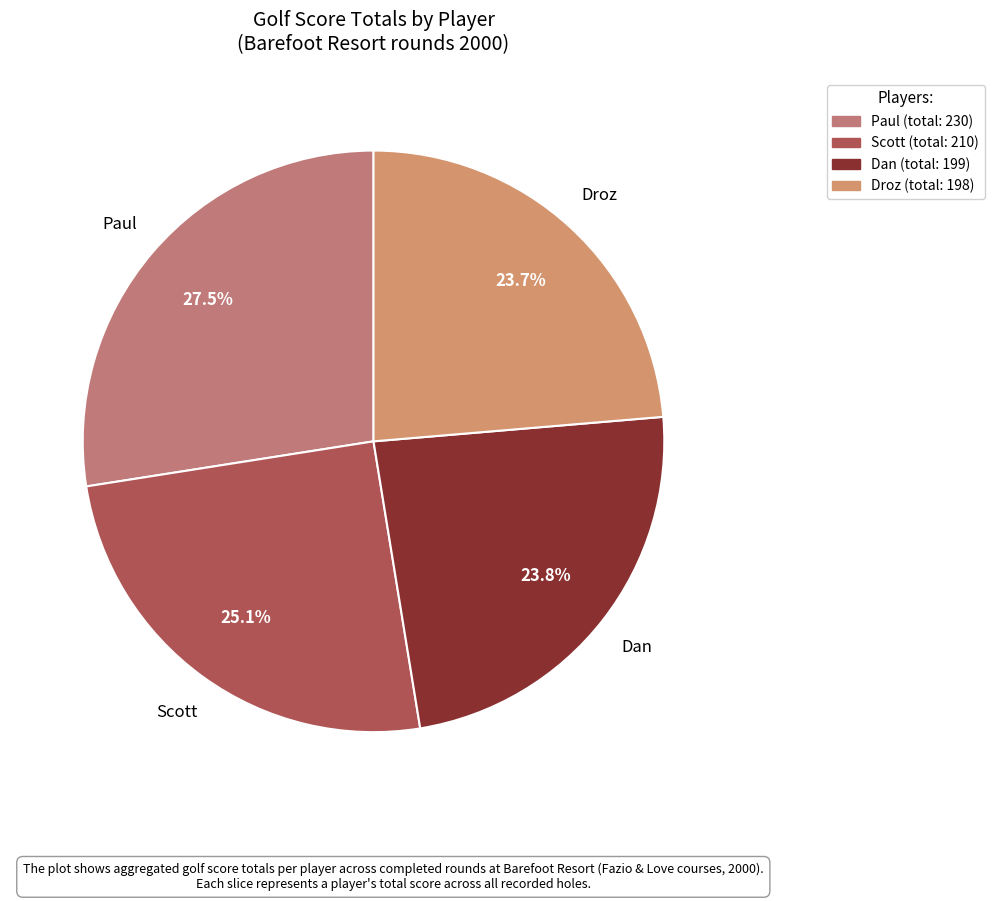

Which slice is the largest?

Paul